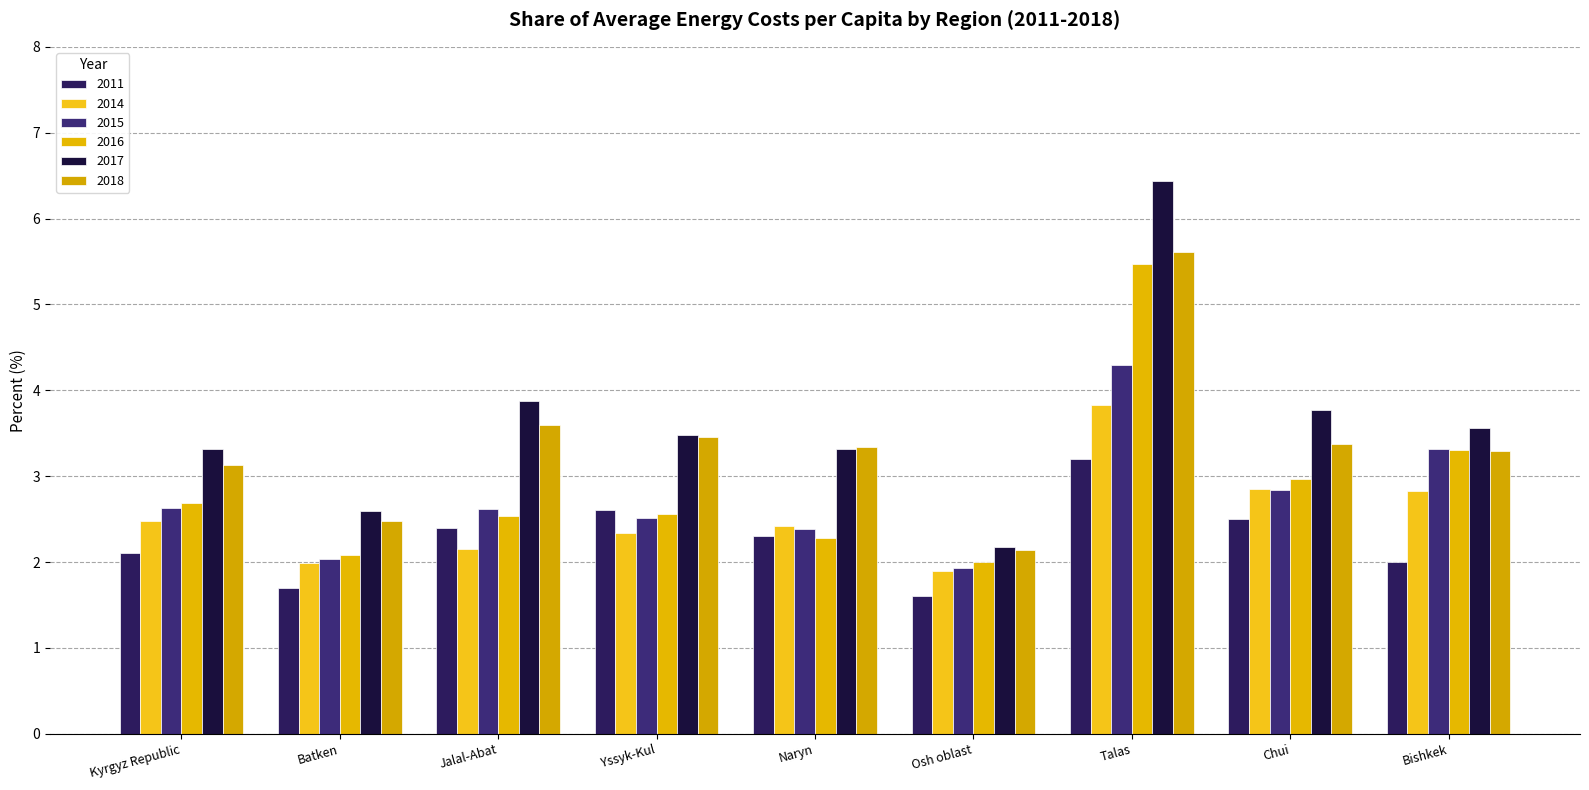

Reading left to right, extract all data points from this chart.

2011: 2.1	1.7	2.4	2.6	2.3	1.6	3.2	2.5	2.0
2014: 2.5	2.0	2.2	2.3	2.4	1.9	3.8	2.9	2.8
2015: 2.6	2.0	2.6	2.5	2.4	1.9	4.3	2.8	3.3
2016: 2.7	2.1	2.5	2.6	2.3	2.0	5.5	3.0	3.3
2017: 3.3	2.6	3.9	3.5	3.3	2.2	6.4	3.8	3.6
2018: 3.1	2.5	3.6	3.5	3.3	2.1	5.6	3.4	3.3